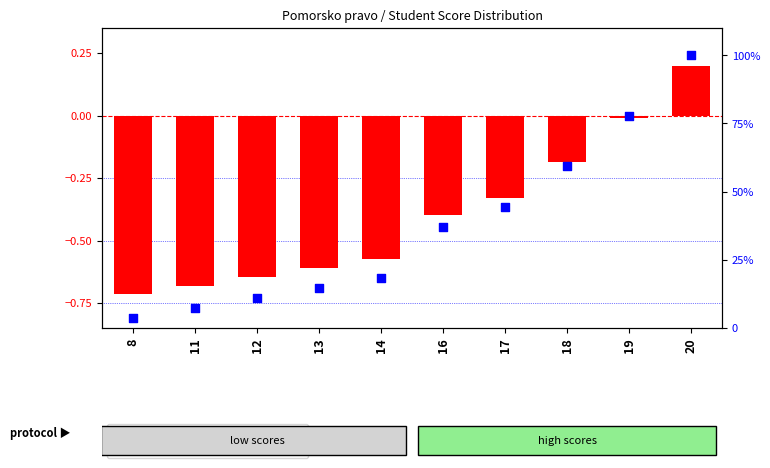

What is the total value across all series at 18?

59.1